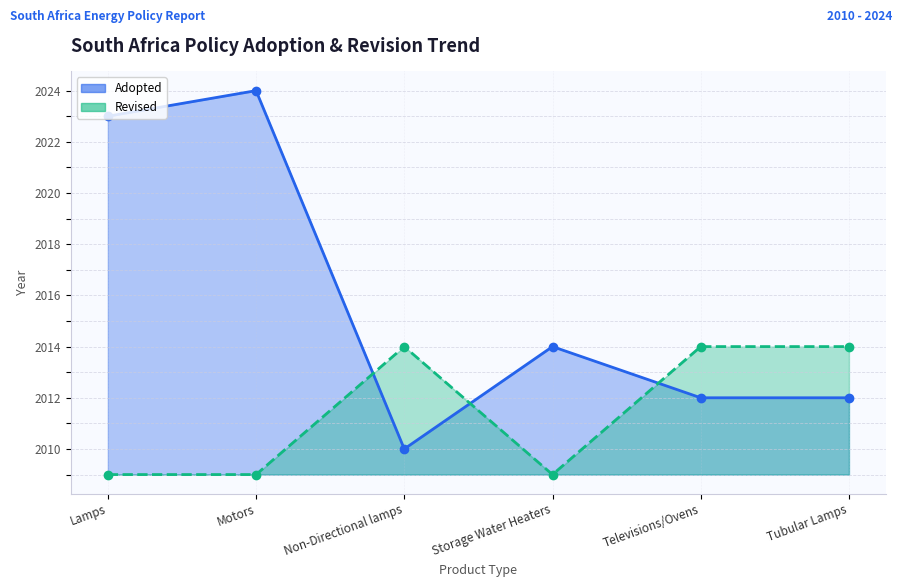

After their last crossing, which series has the higher values: Adopted or Revised?

Revised